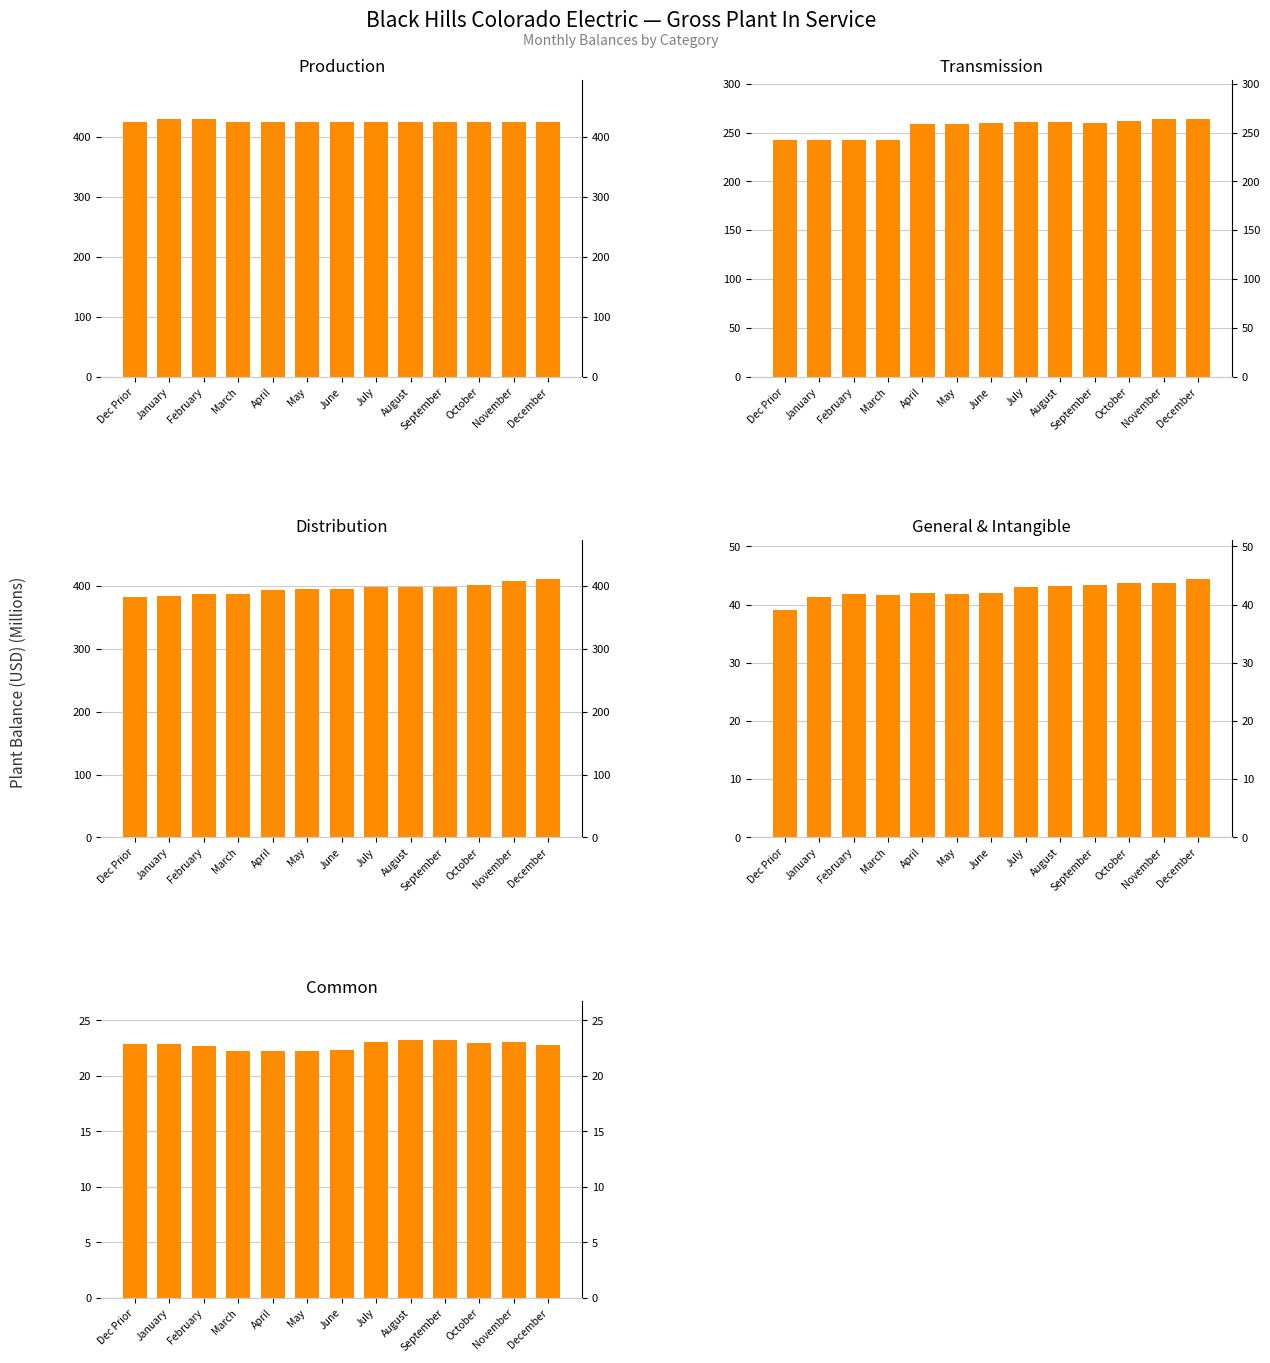

Which series has the largest range (max minus min)?

Distribution